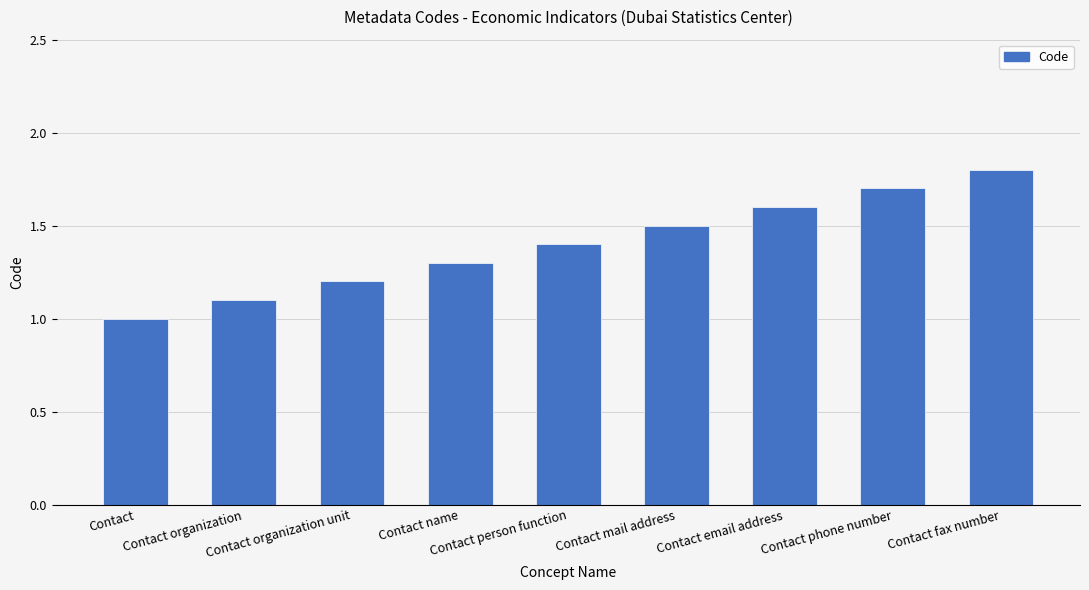

Which has a higher value, Contact organization or Contact fax number?

Contact fax number